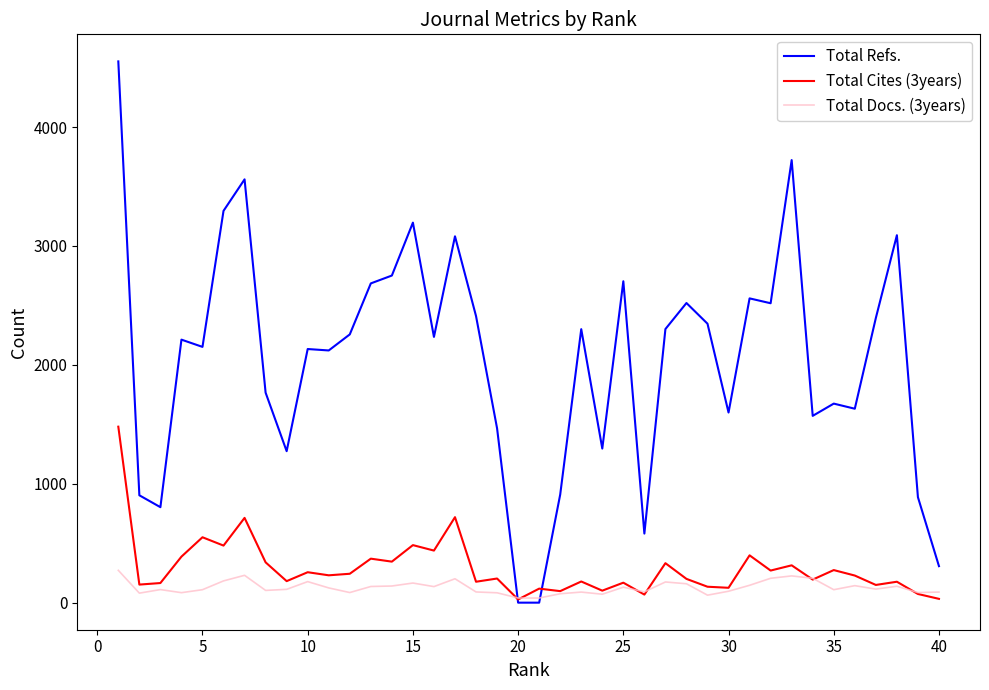

What is the maximum value shown in the chart?

4552